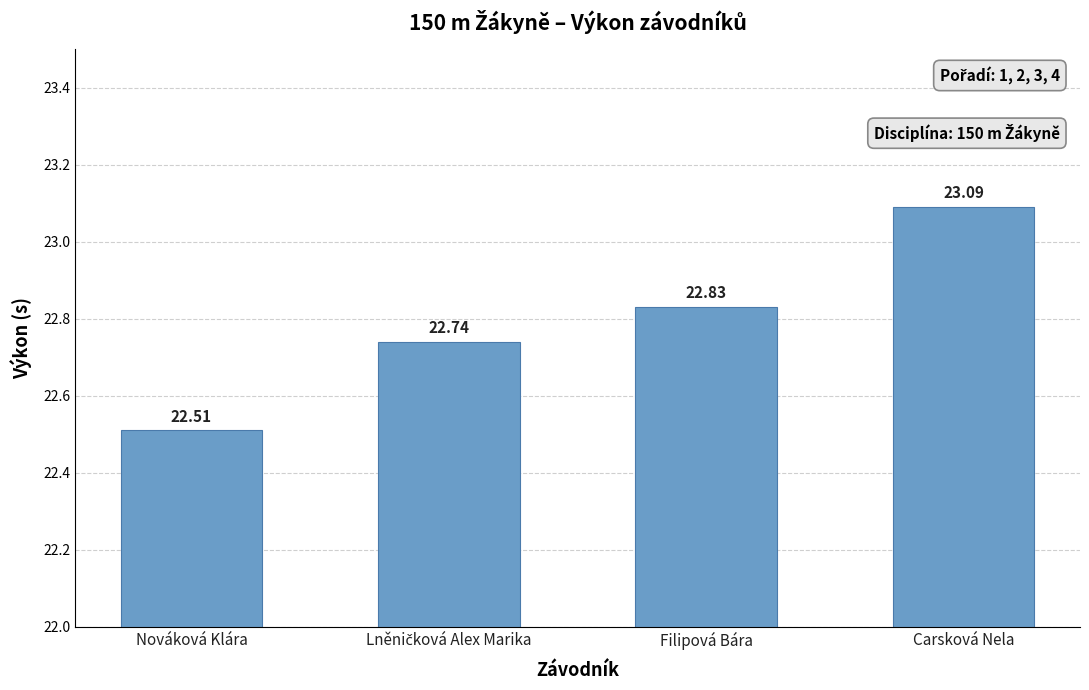

Count the values in the range 22 to 23.

3